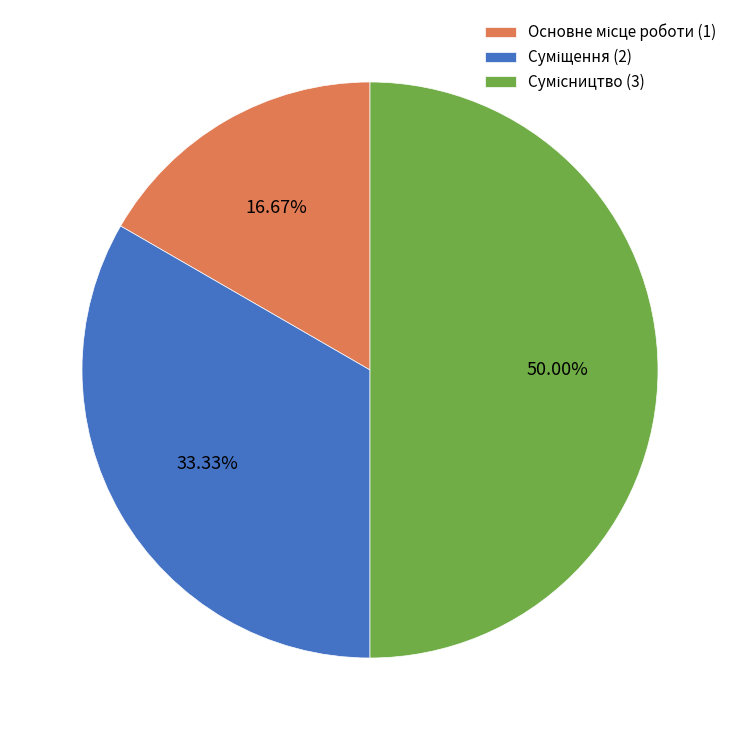

Which has a higher value, Основне місце роботи or Суміщення?

Суміщення